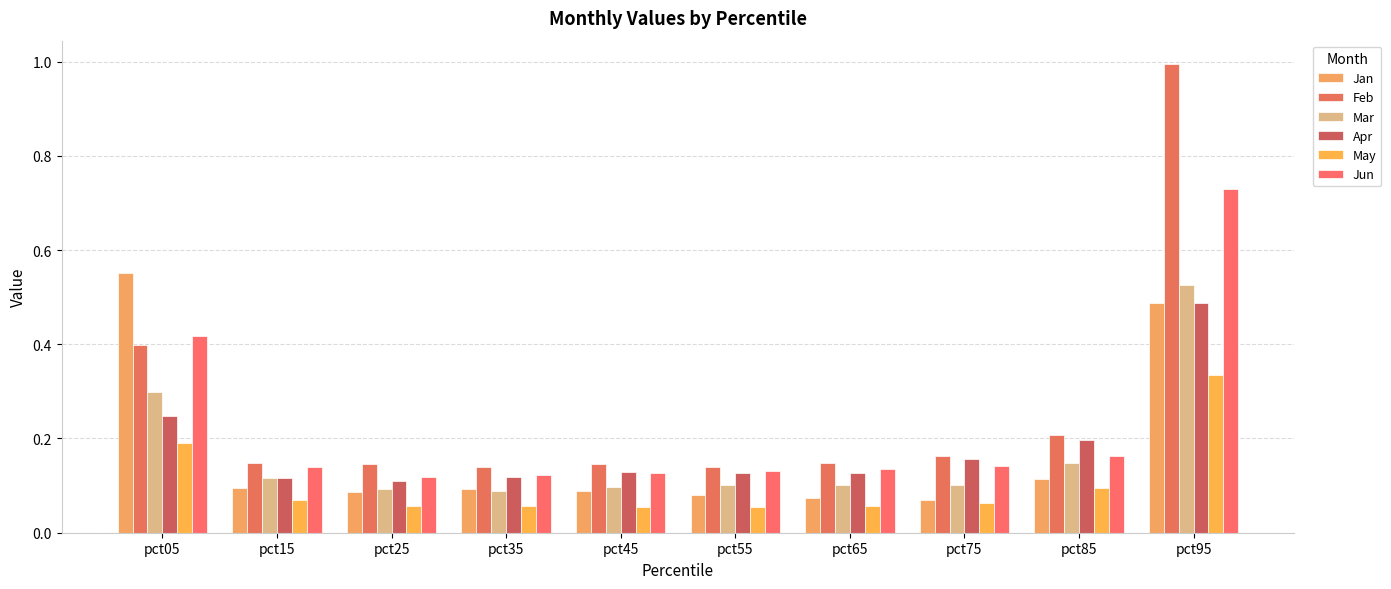

At which category is the sum across all series the highest?

pct95